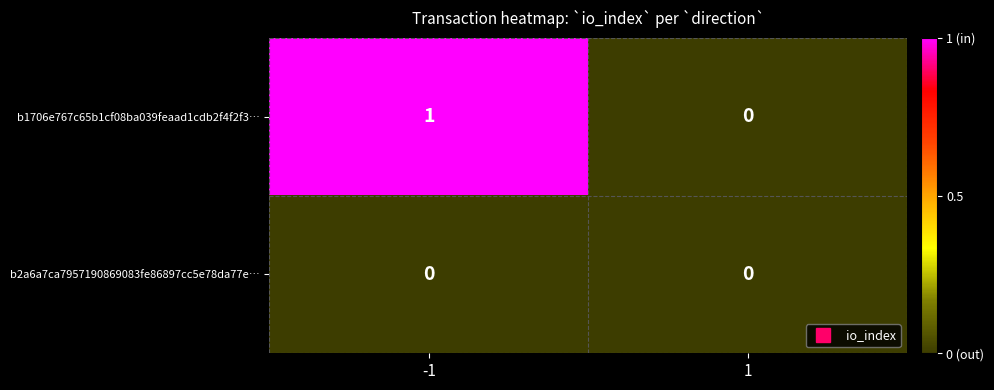

Reading right to left, extract all data points from this chart.

b1706e767c65b1cf08ba039feaad1cdb2f4f2f3…: 1=0	-1=1
b2a6a7ca7957190869083fe86897cc5e78da77e…: 1=0	-1=0